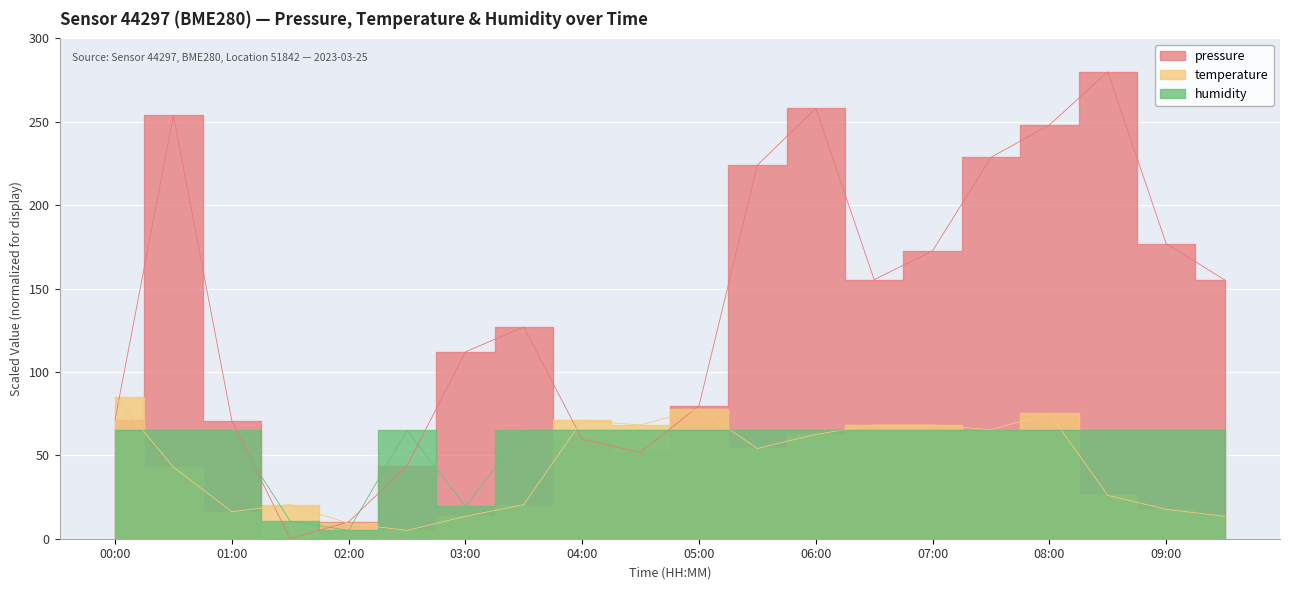

At which label does temperature first exceed 54?

00:00